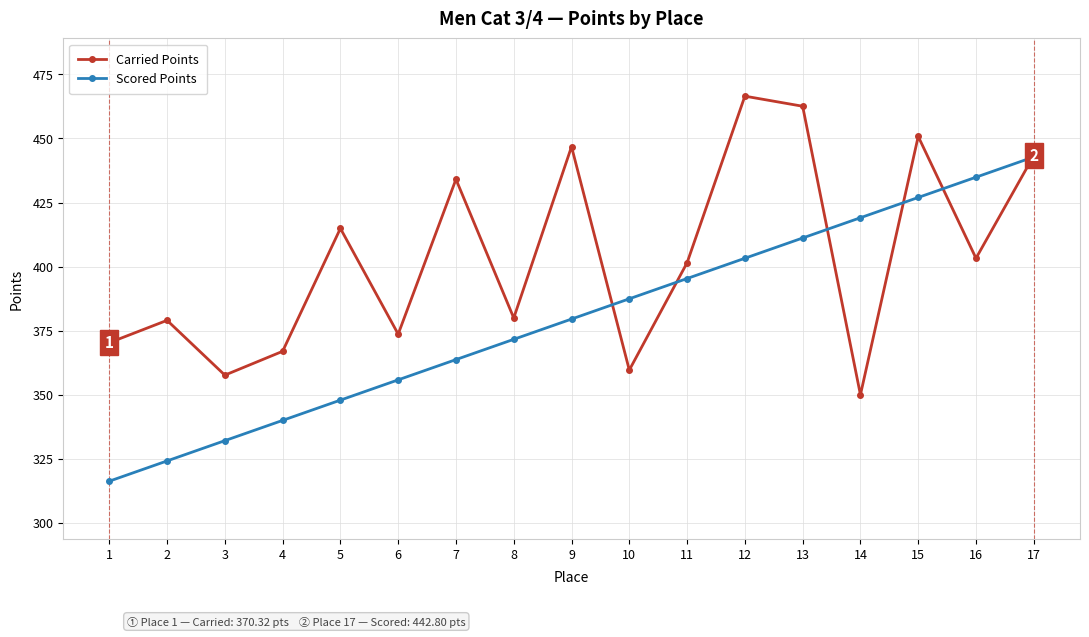

What are all the series names shown in the legend?

Carried Points, Scored Points